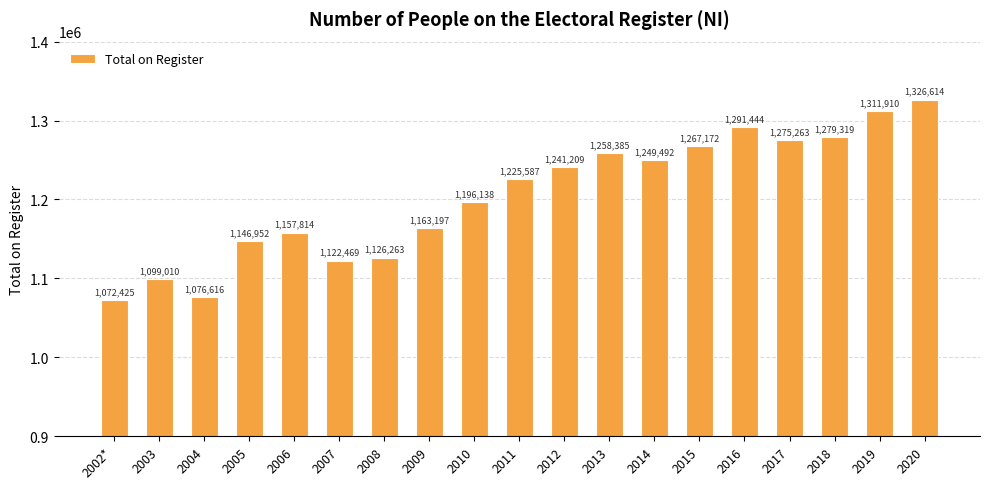

Are the bars horizontal?

No